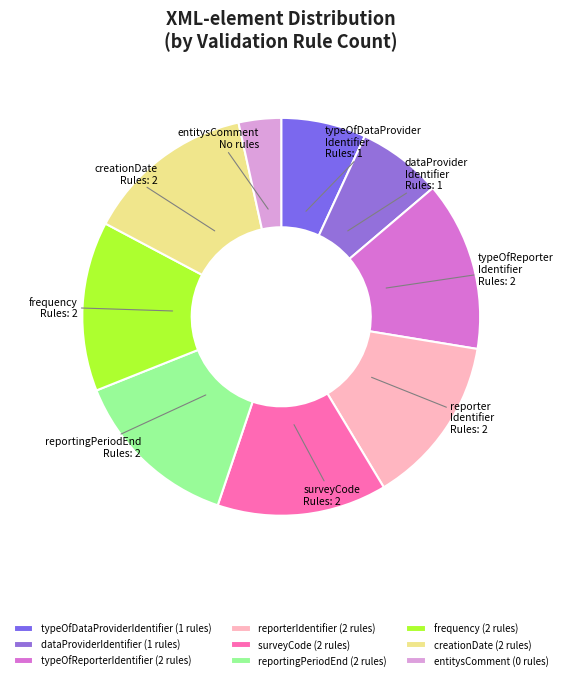

What is the ratio of the value at creationDate to the value at surveyCode?

1.0